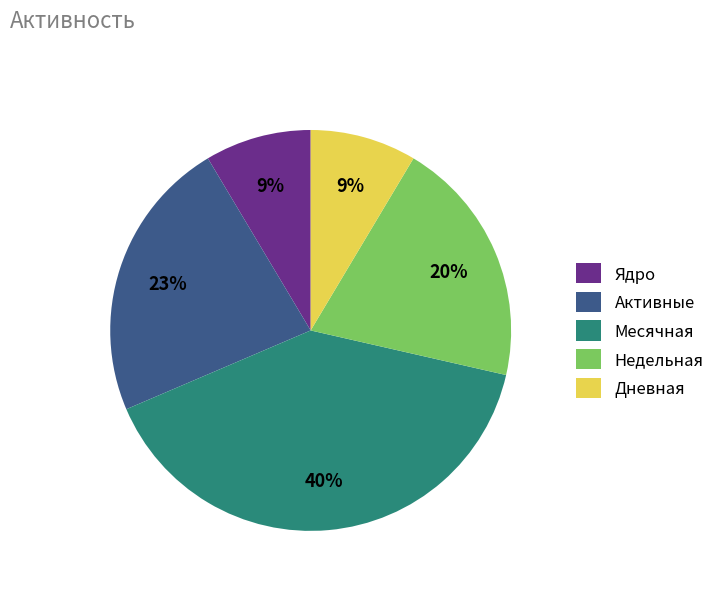

Which has a higher value, Недельная or Месячная?

Месячная